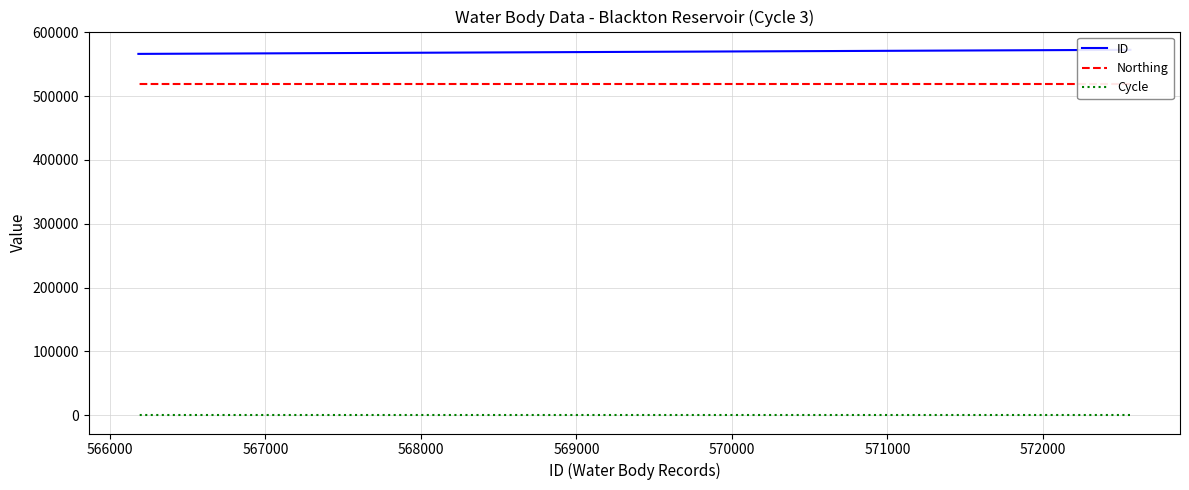

What is the minimum value shown in the chart?

3